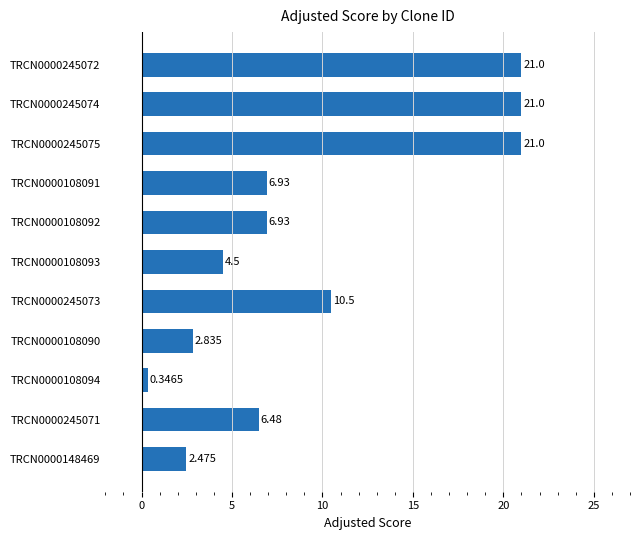

How many data points does each series have?

11